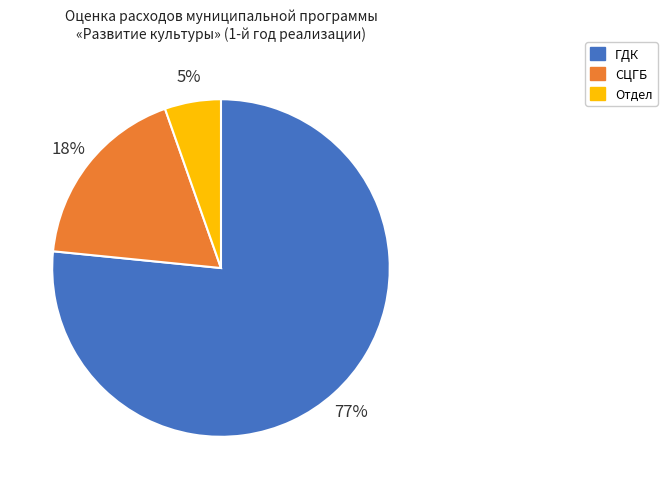

Is it true that ГДК is 67% of the pie?

False